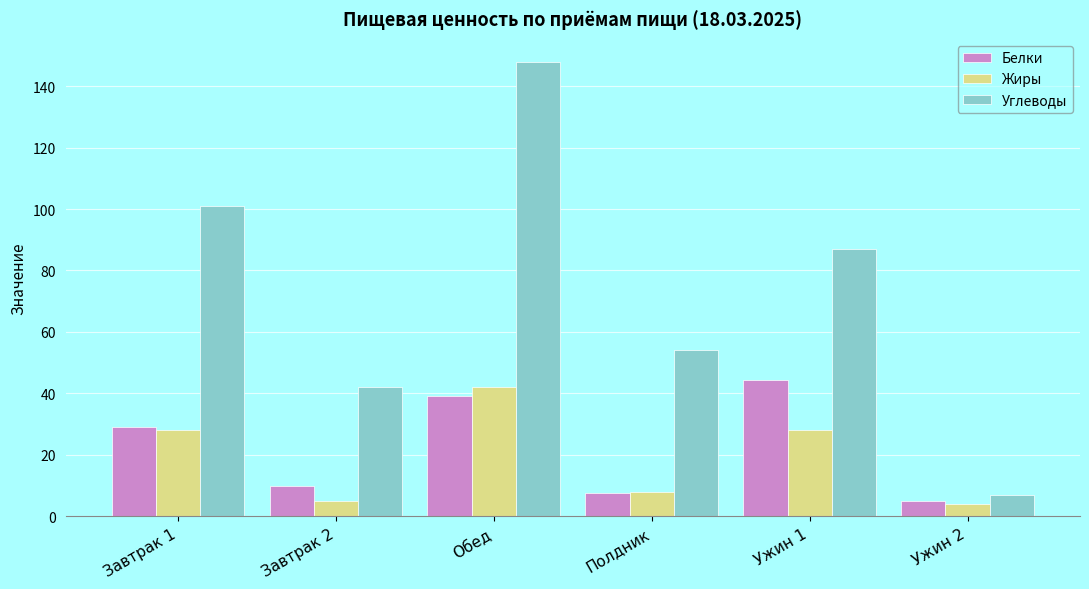

List the series in order of their peak value, highest first.

Углеводы, Белки, Жиры